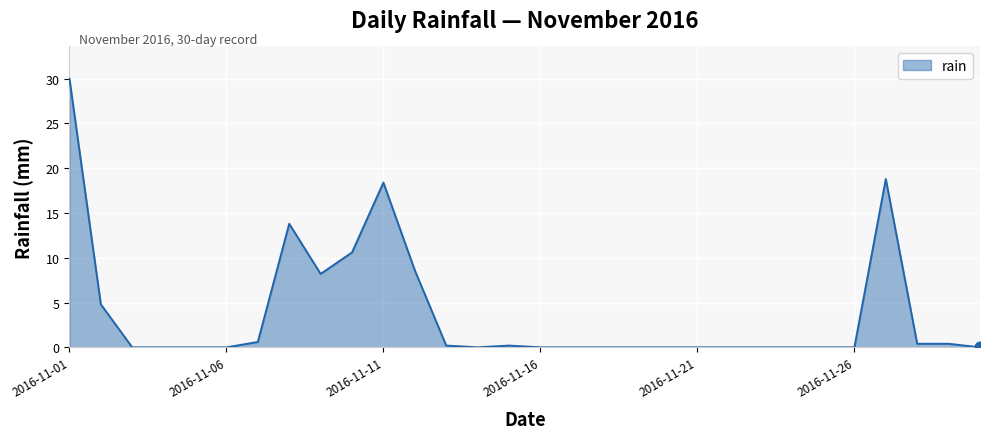

What is the difference between the maximum and minimum values?

30.0